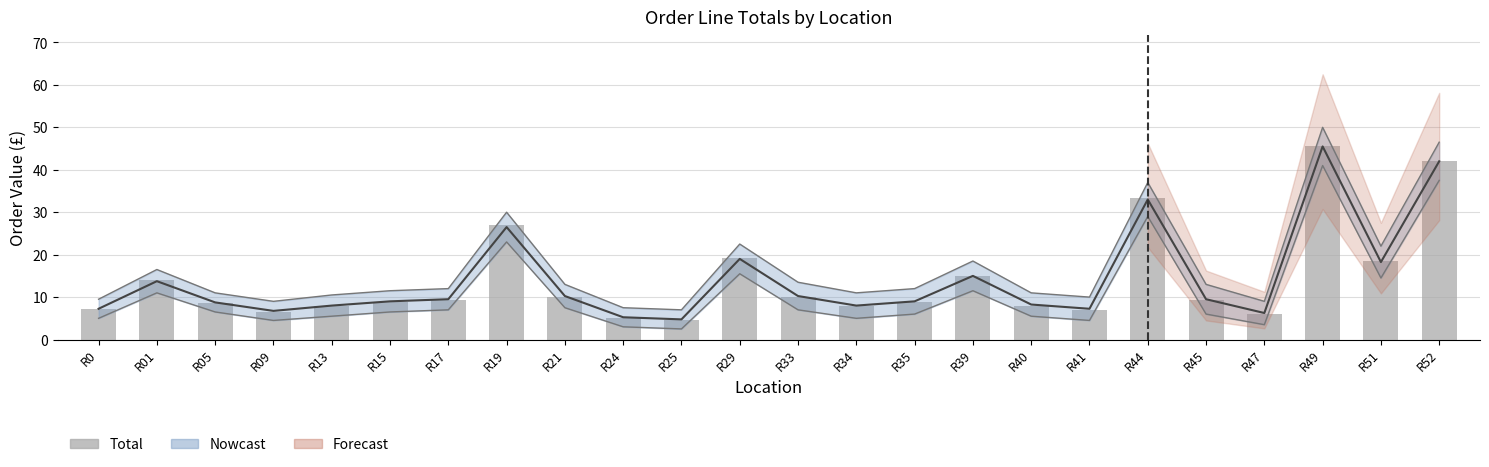

The value at R40 is 7.9. True or false?

True